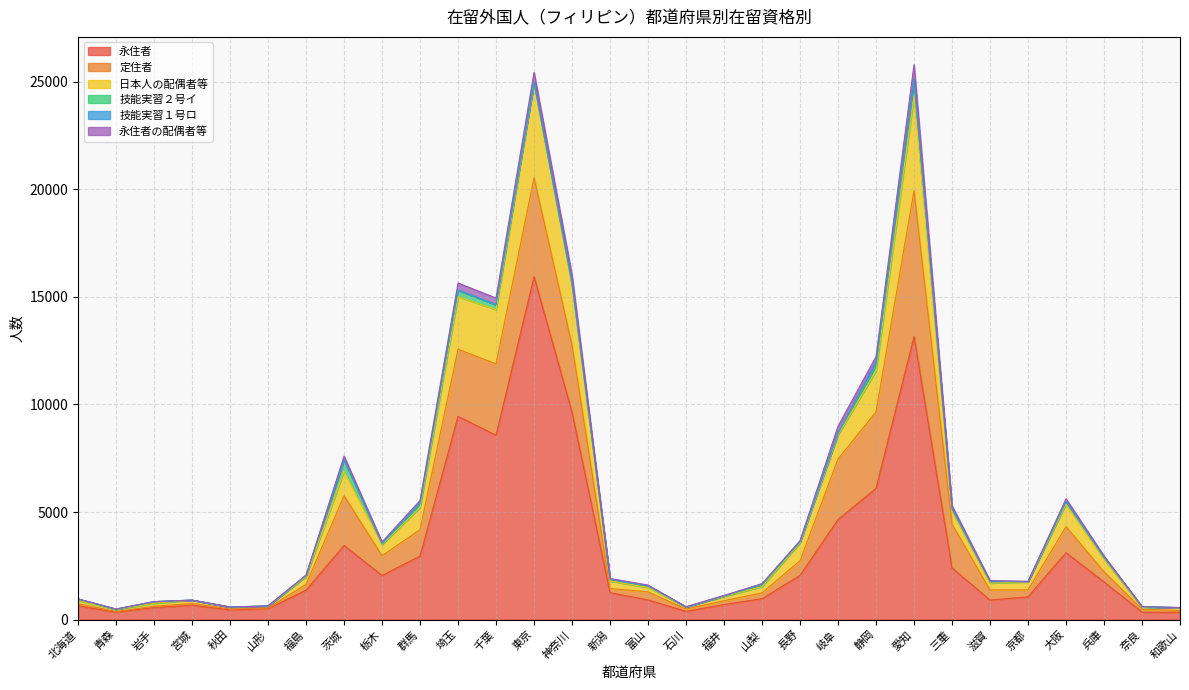

In 技能実習２号イ, how many points are lower than both neighbors (excluding endpoints)?

6